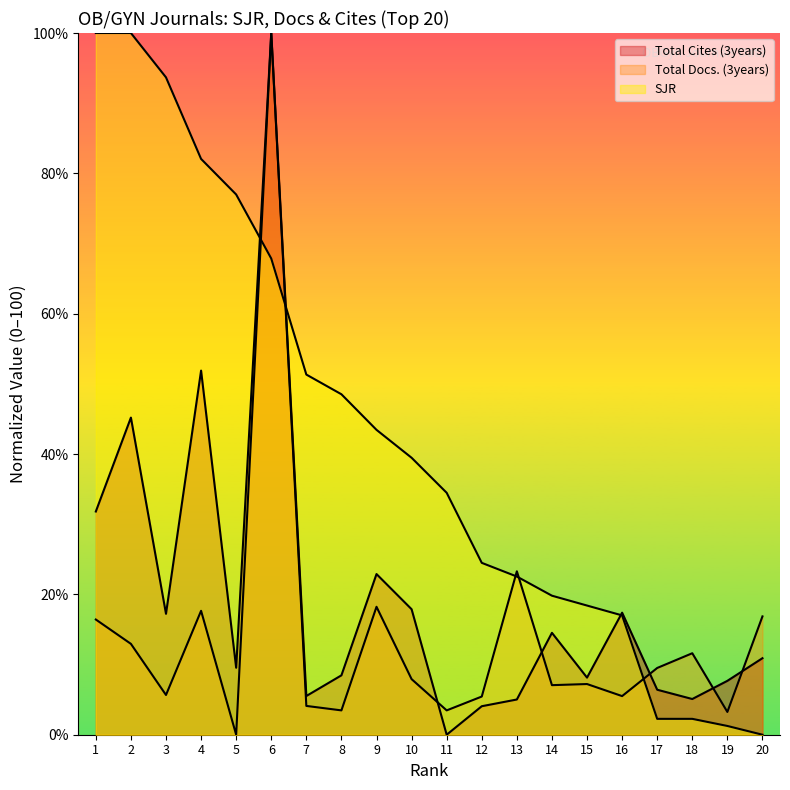

What is the value of the Total Cites (3years) point at the 19th from the left?

7.7